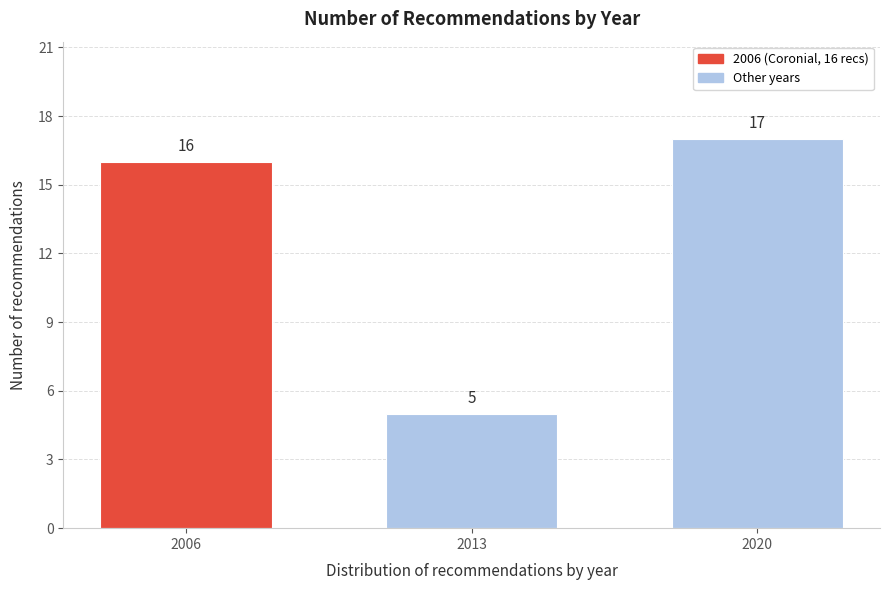

Reading left to right, transcribe all the data shown in this chart.

2006=16	2013=5	2020=17